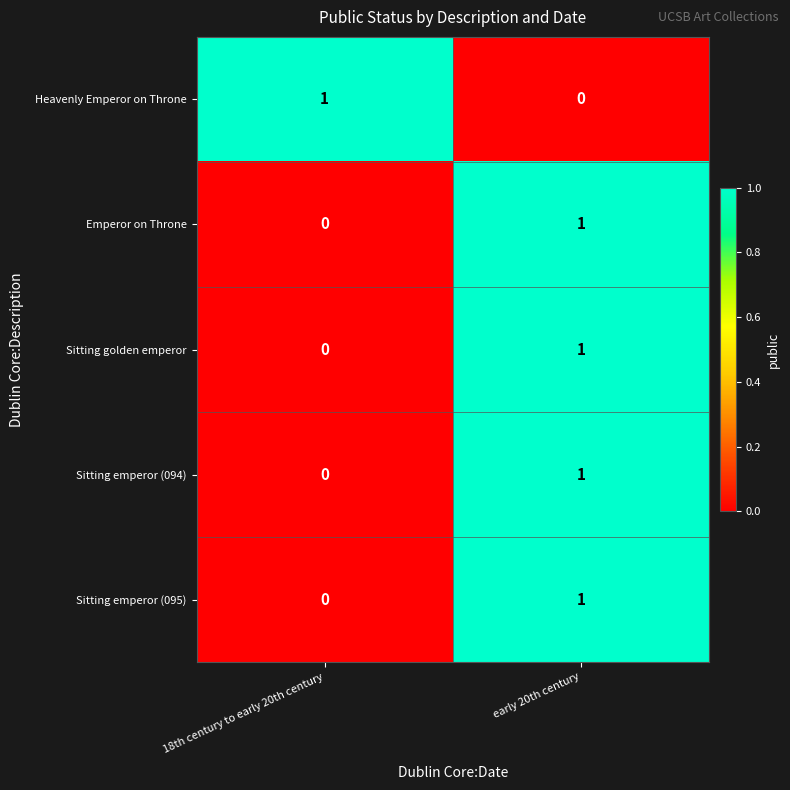

How many values in Emperor on Throne are above zero?

1